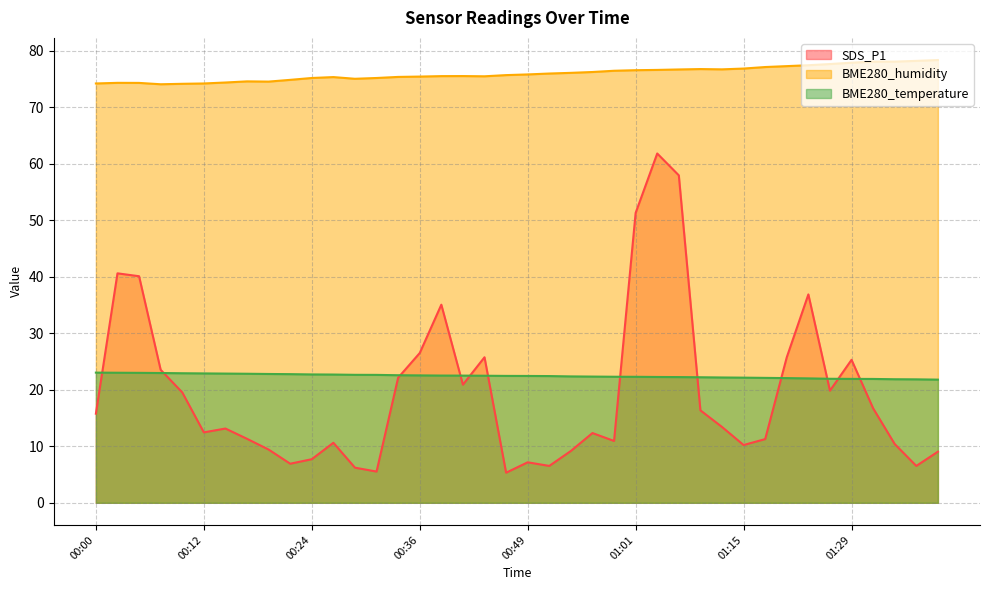

At which label does BME280_temperature first exceed 22?

00:00